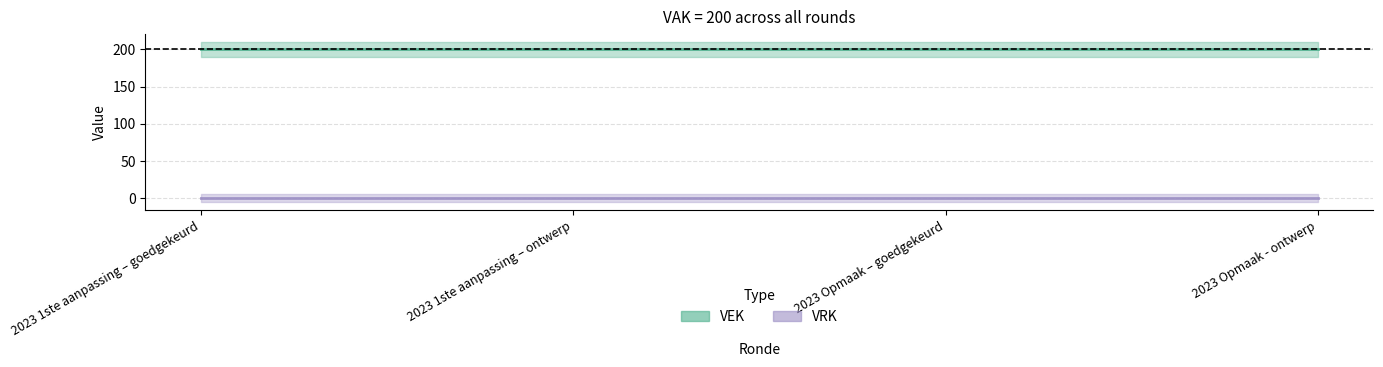

What is the label of the 1st point from the left?

2023 1ste aanpassing – goedgekeurd